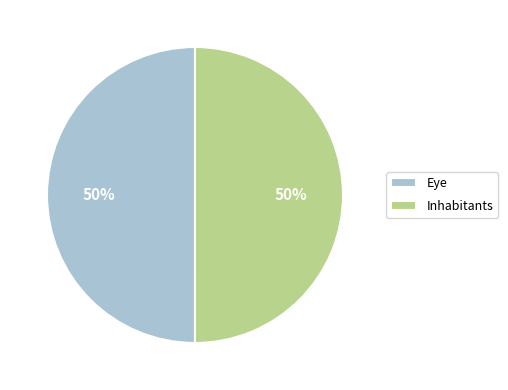

Is it true that Eye is 50% of the pie?

True